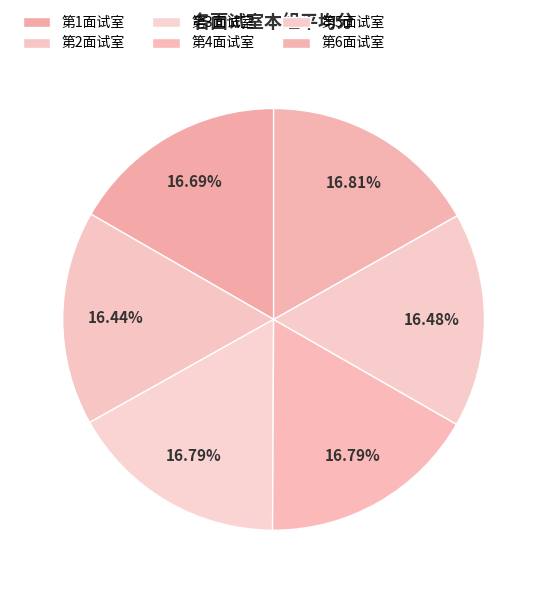

To the nearest percent, what portion does 第6面试室 represent?

17%